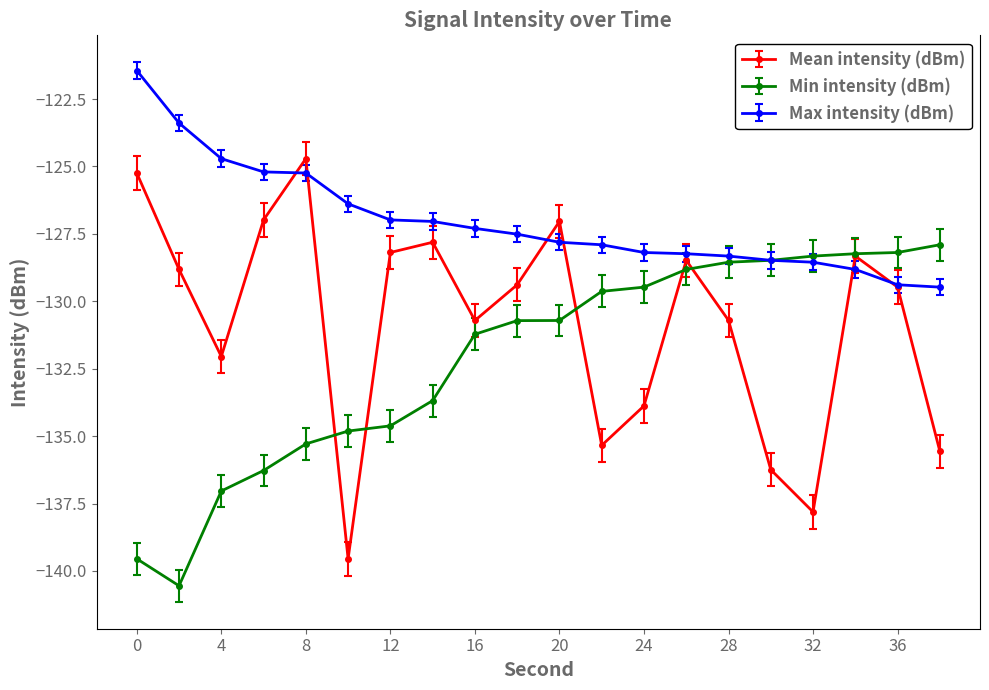

What is the value of the Max intensity (dBm) point at the 2nd from the left?

-123.4